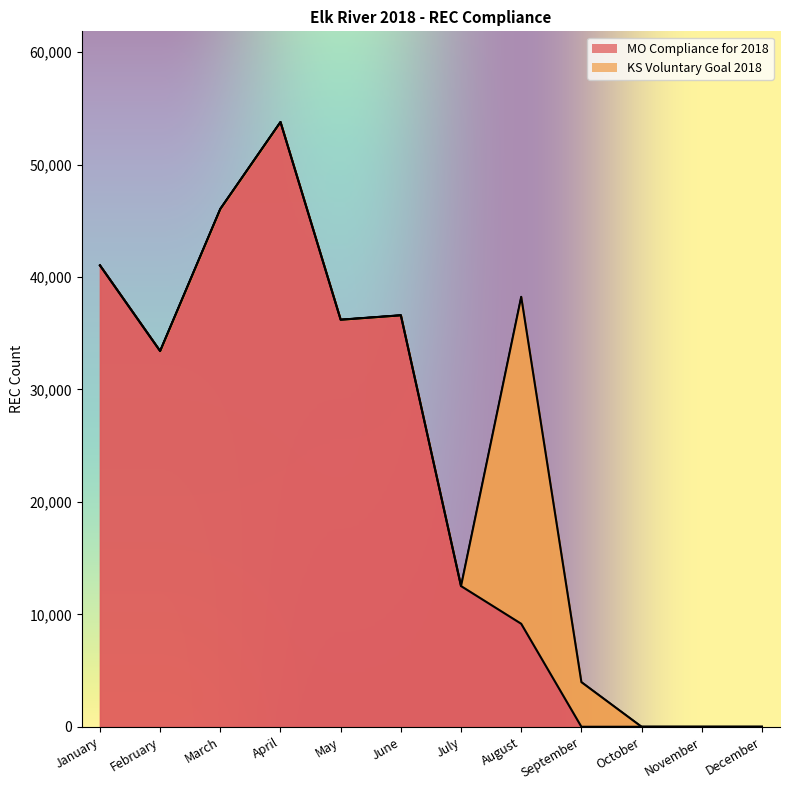

The chart shows a value of 15512 at August. True or false?

False